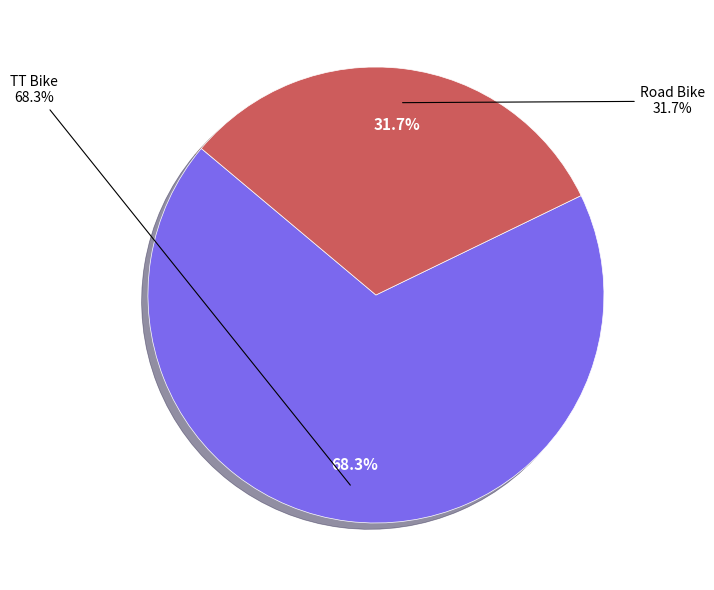

What is the largest slice in the pie chart?

TT Bike